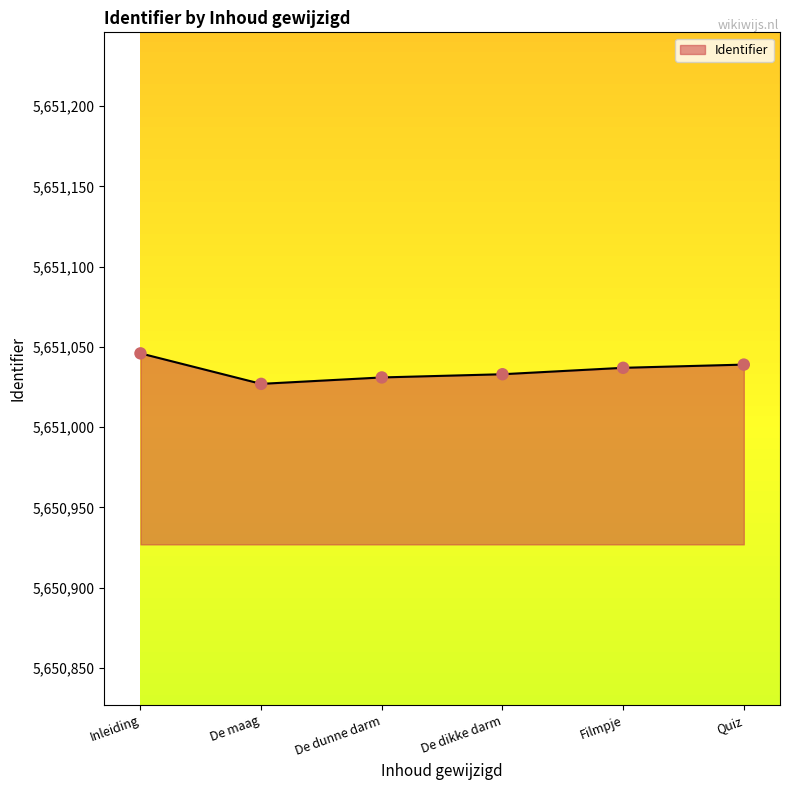

What is the change in value from Inleiding to Filmpje?

-9